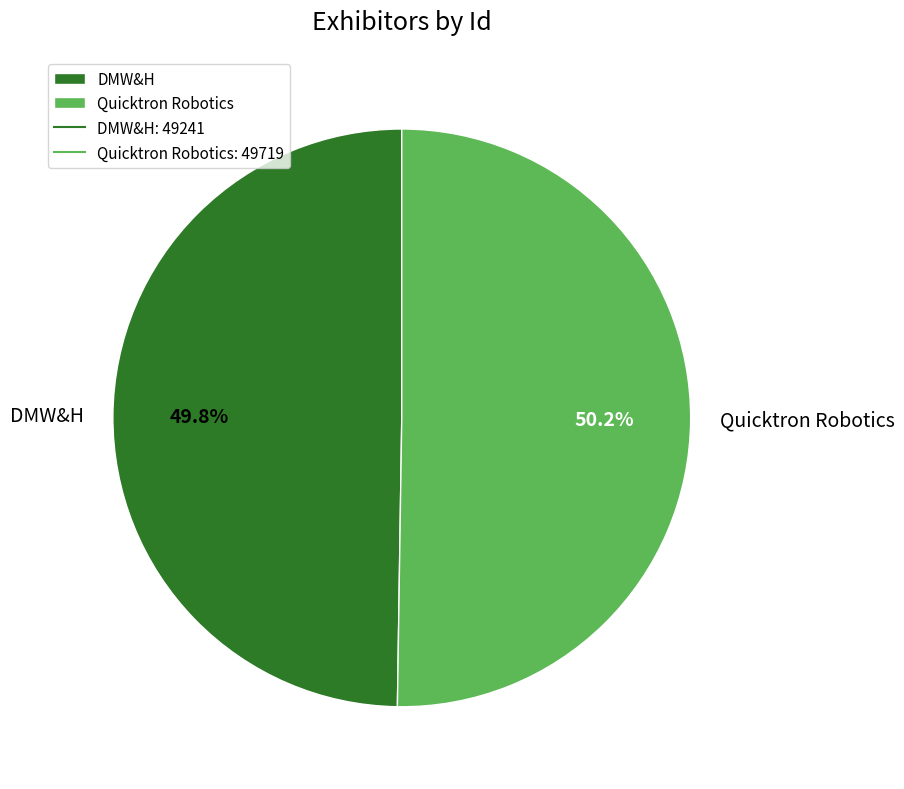

Is there any slice that represents more than half of the pie?

Yes